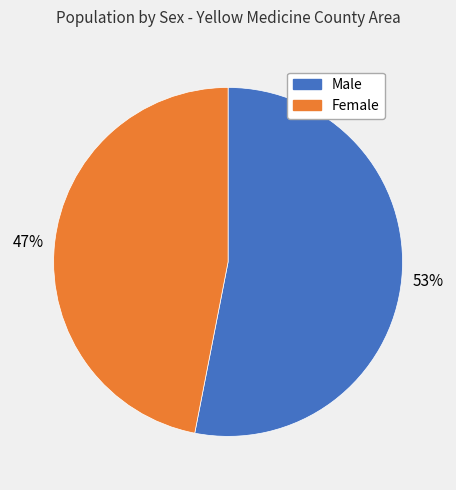

How many segments does this pie chart have?

2